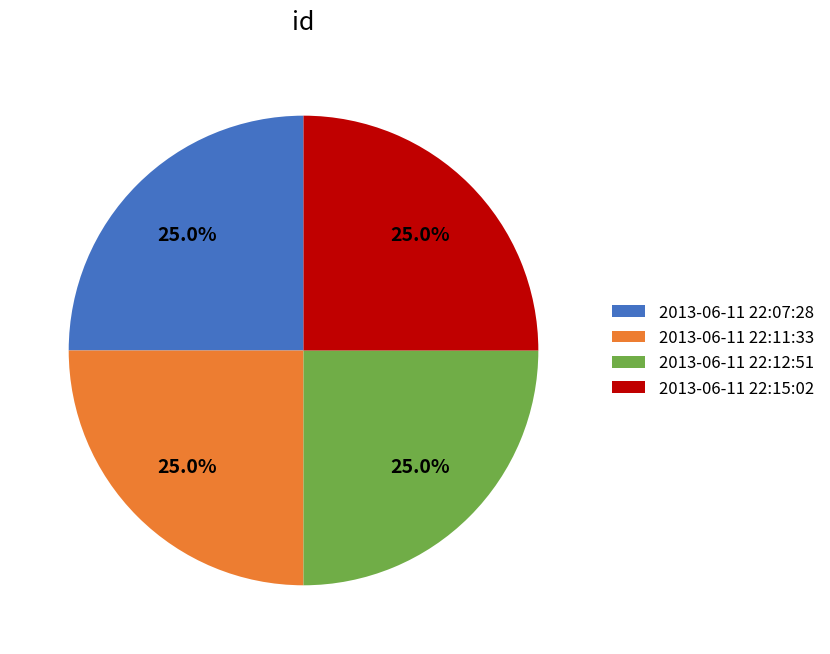

Is there any slice that represents more than half of the pie?

No